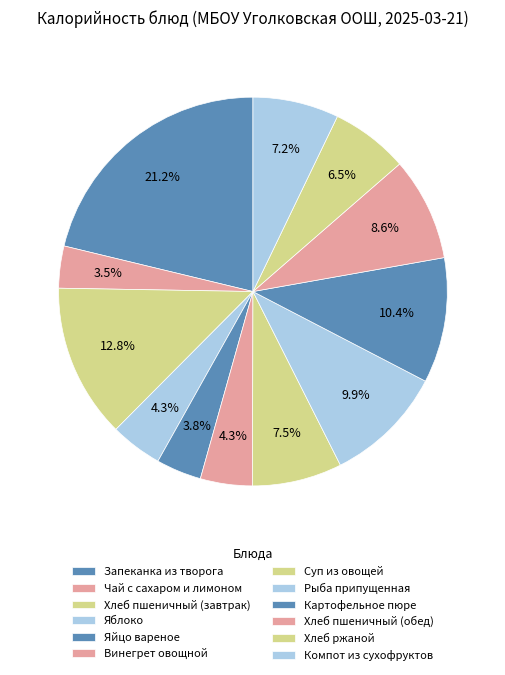

How many slices are in this pie chart?

12